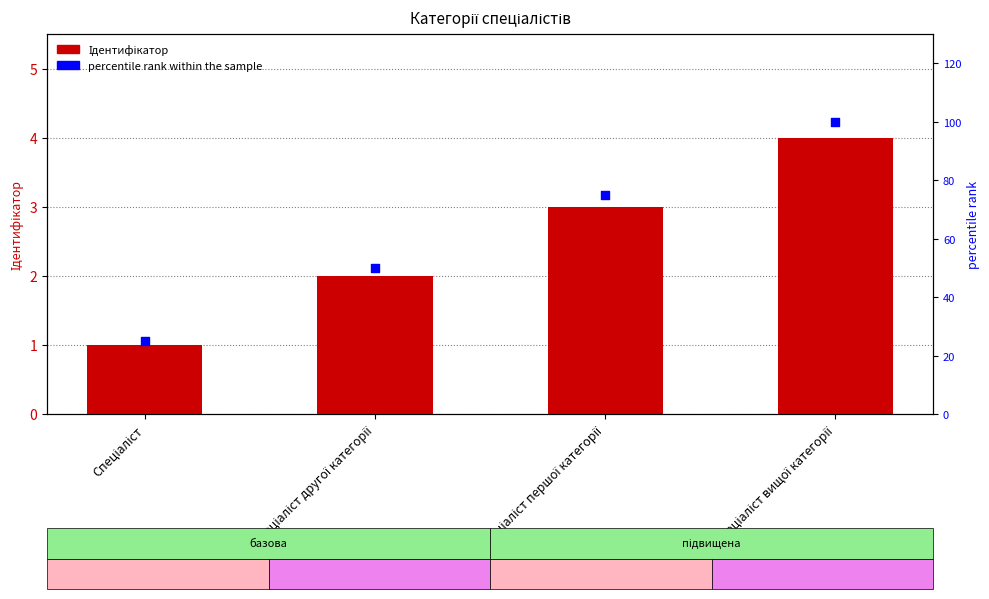

Which series reaches the minimum Y coordinate?

Ідентифікатор